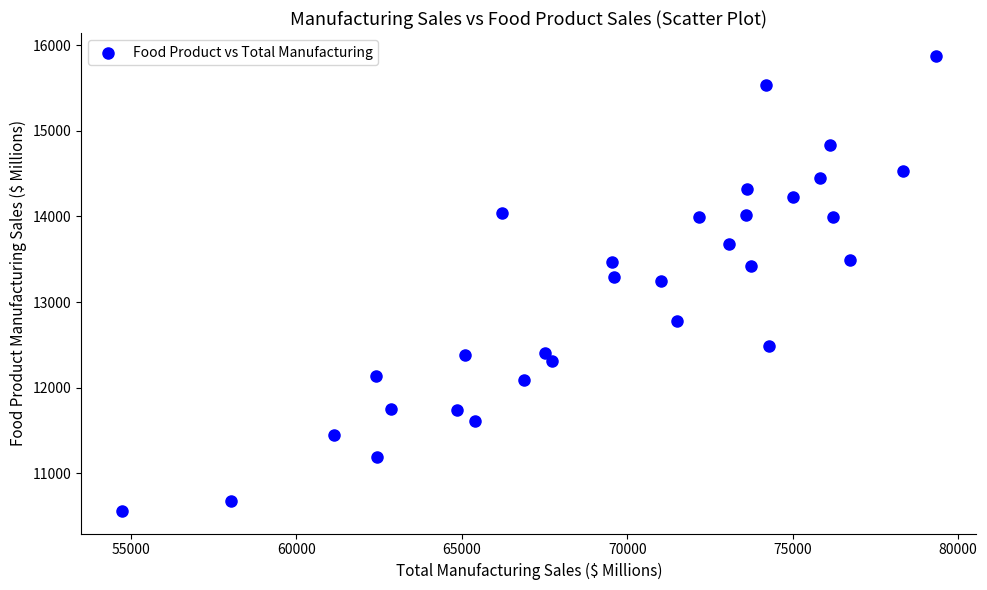

What is the range of X values (max minus min)?

24594